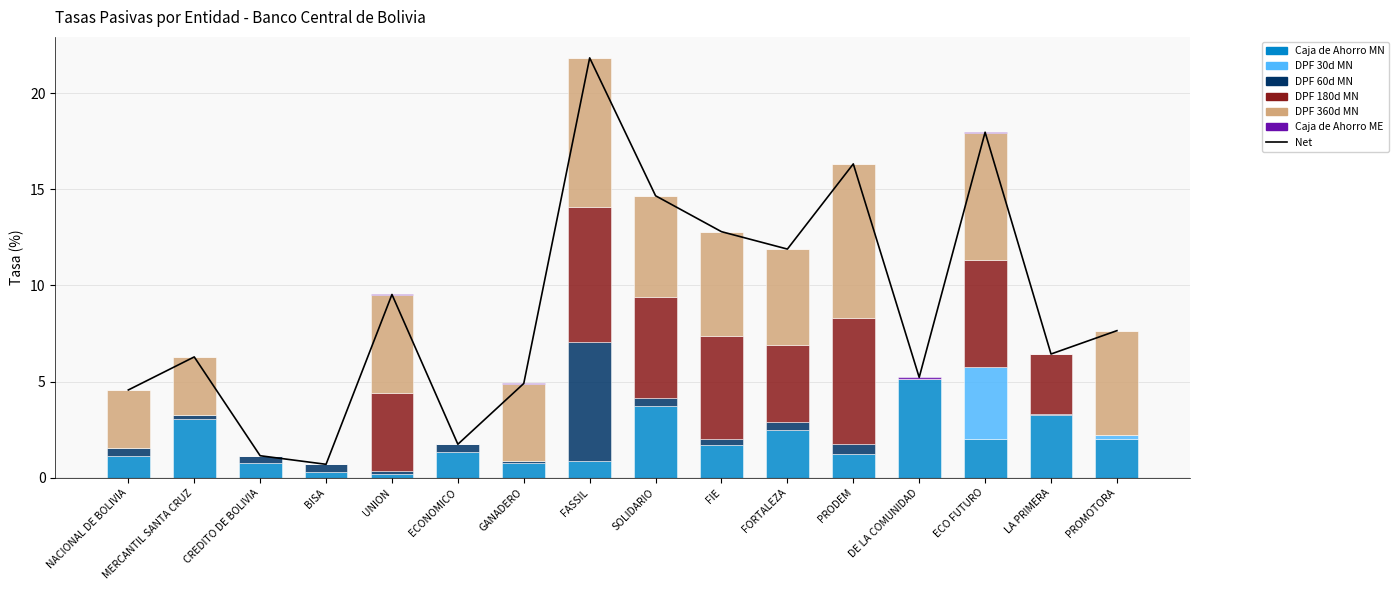

Count the number of categories in the chart.

16